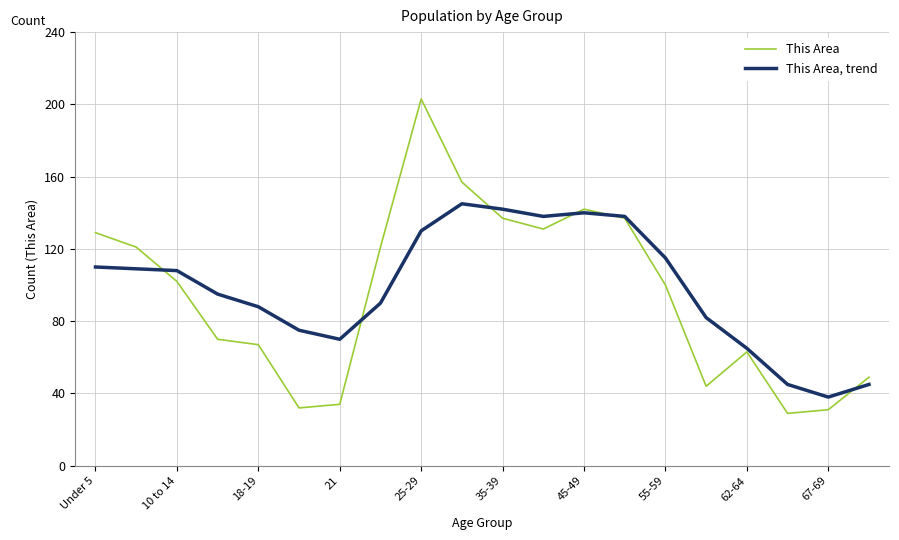

Does the chart display data point markers on the line(s)?

No